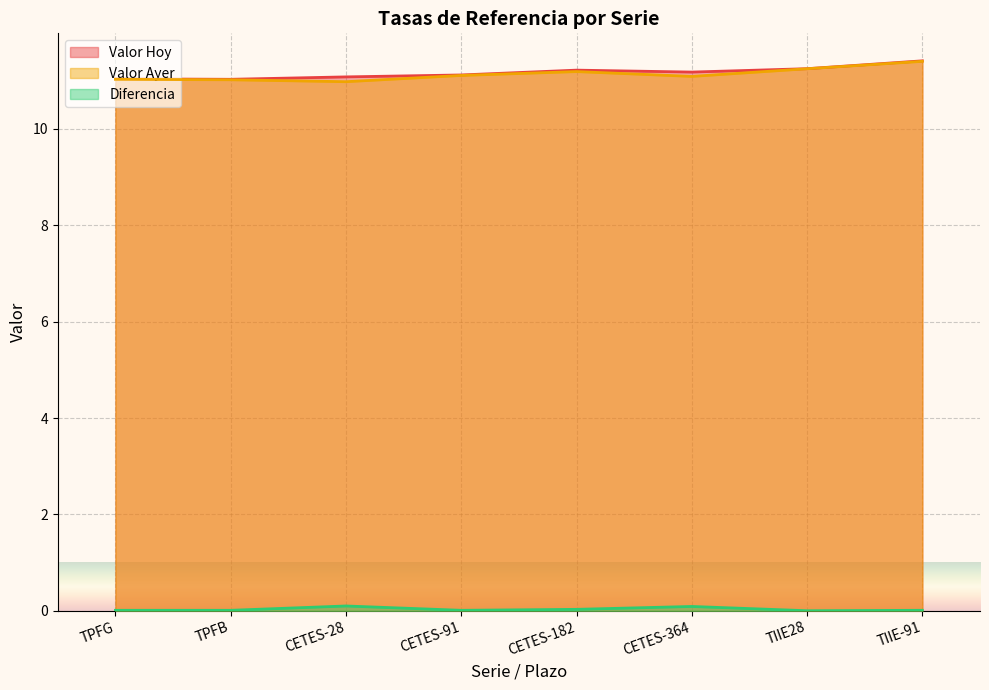

Is the value of Diferencia at TIIE28 greater than the value of Valor Hoy at CETES-91?

No